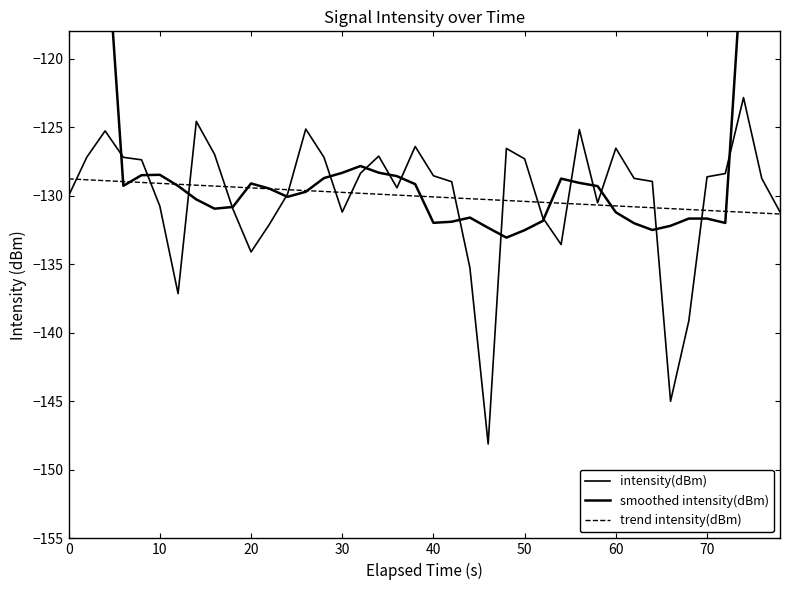

The smoothed intensity(dBm) series shows -175.2 at 16. True or false?

False